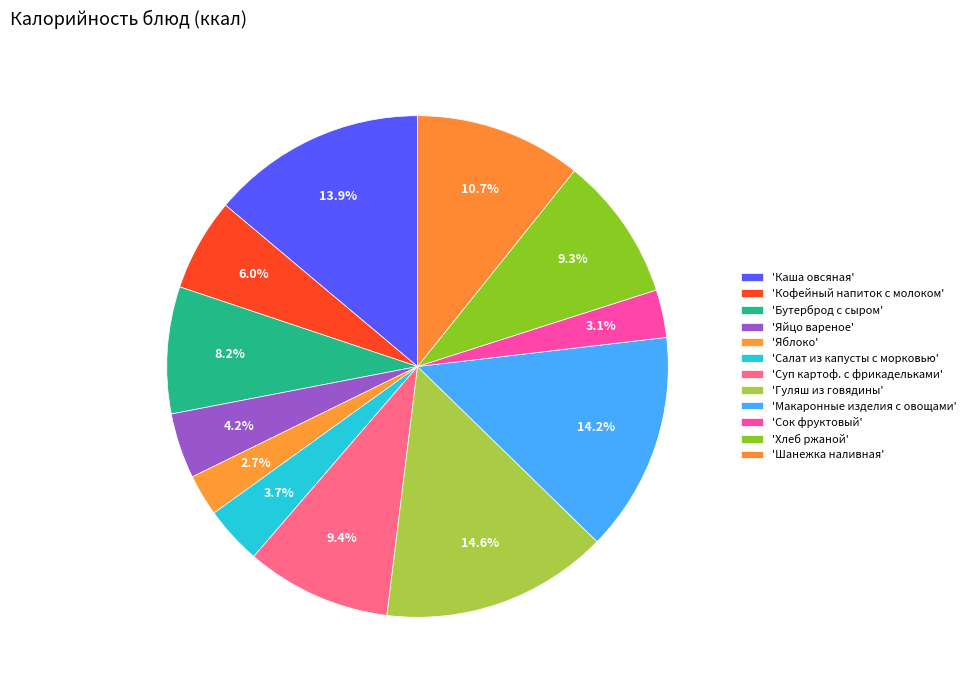

Count the number of slices in the pie.

12